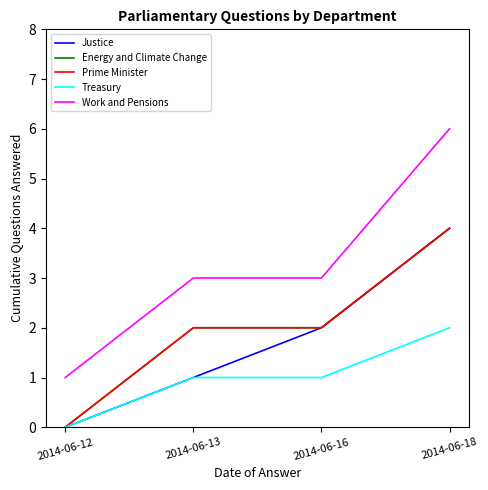

What is the difference between the maximum and minimum values in the Treasury series?

2